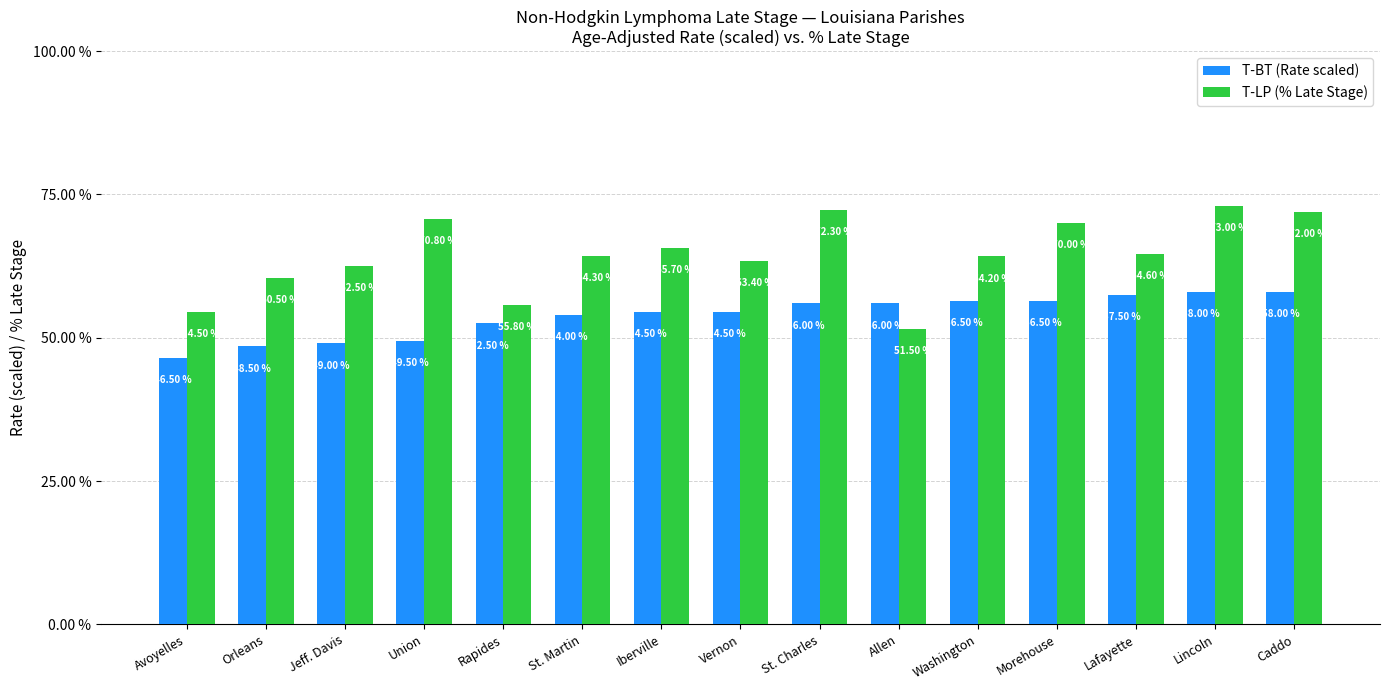

Reading left to right, what are all the values shown in this chart?

T-BT (Rate scaled): 46.5	48.5	49.0	49.5	52.5	54.0	54.5	54.5	56.0	56.0	56.5	56.5	57.5	58.0	58.0
T-LP (% Late Stage): 54.5	60.5	62.5	70.8	55.8	64.3	65.7	63.4	72.3	51.5	64.2	70.0	64.6	73.0	72.0